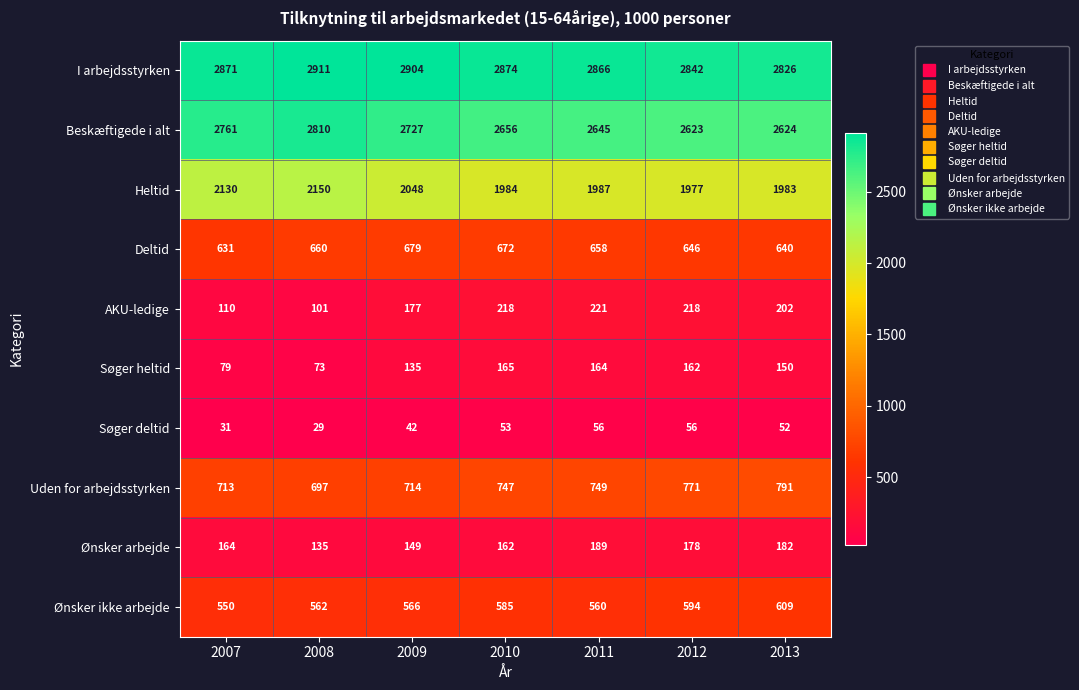

What is the difference between the maximum and minimum values in the Søger deltid series?

27